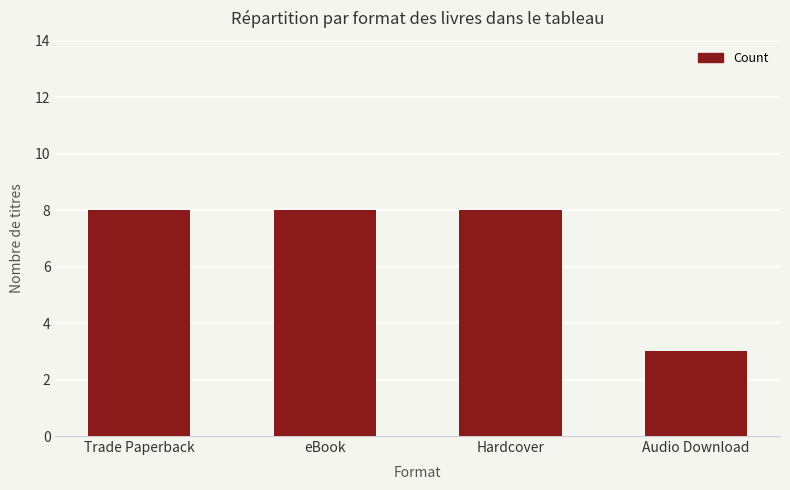

Where is the data nearest to the value 5?

Audio Download